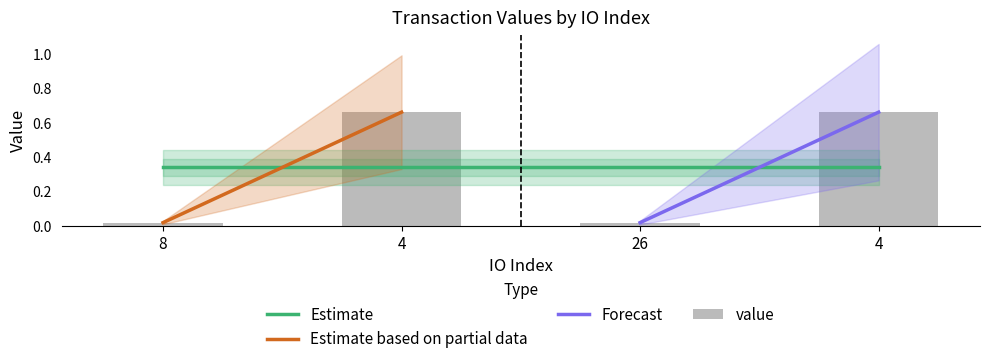

At which category does the chart reach its peak across all series?

4